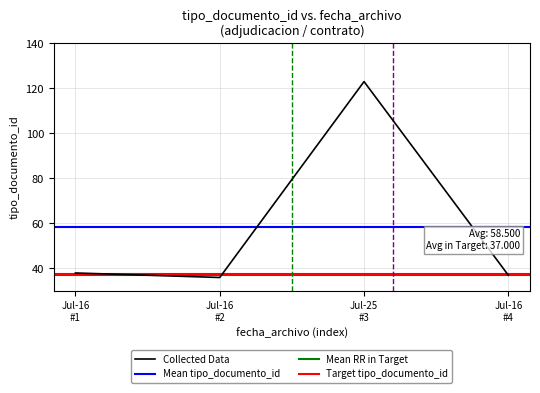

True or false: Collected Data has more than 2 points higher than both neighbors.

False